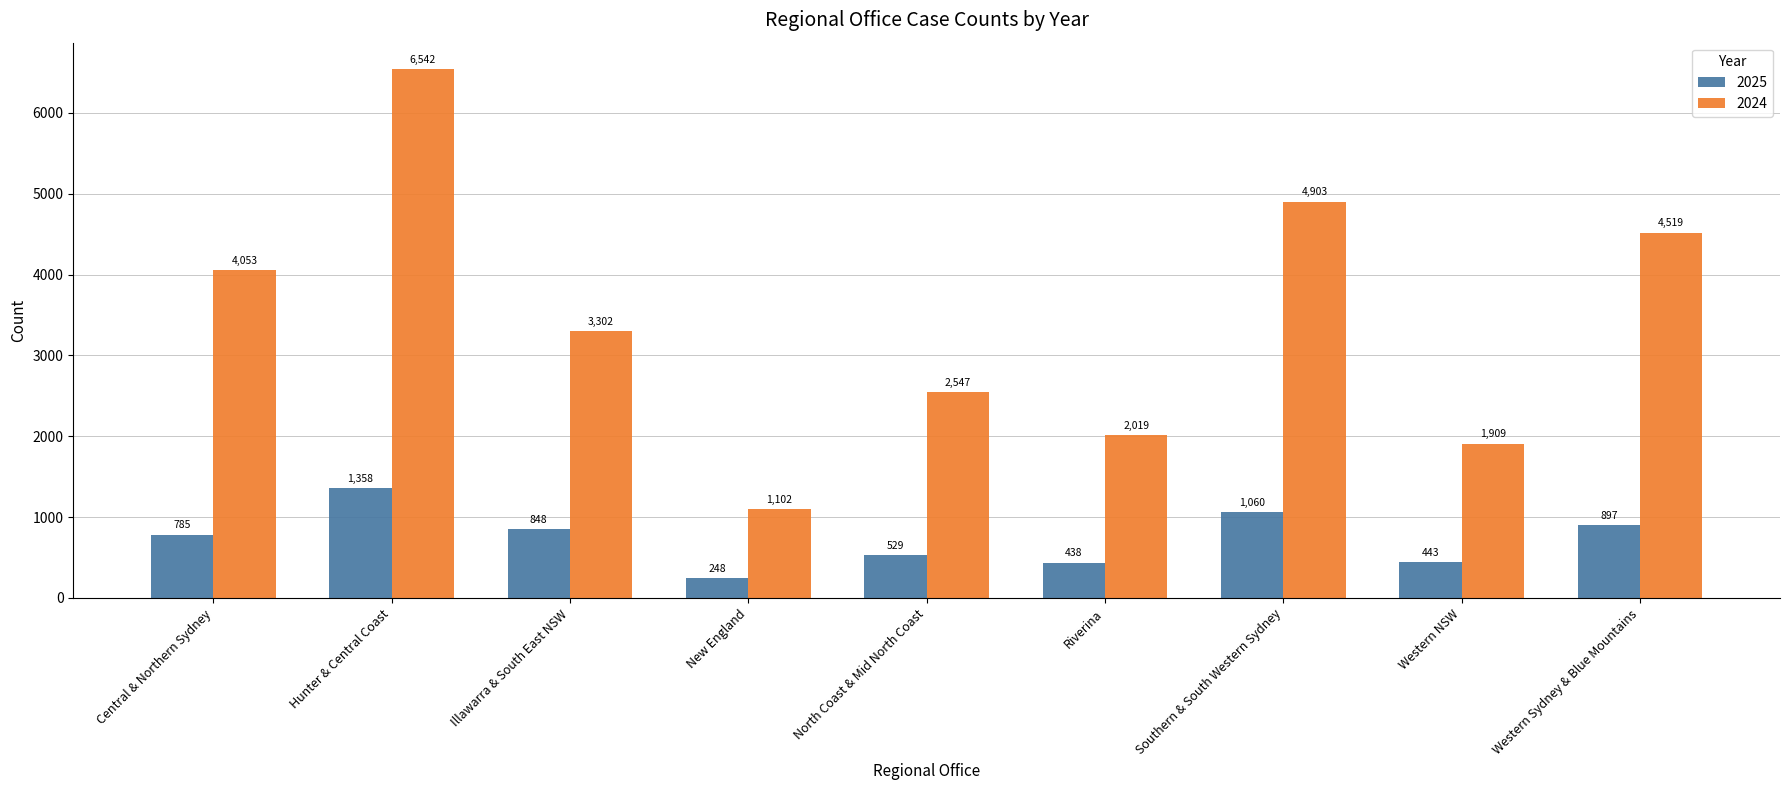

What are all the series names shown in the legend?

2025, 2024